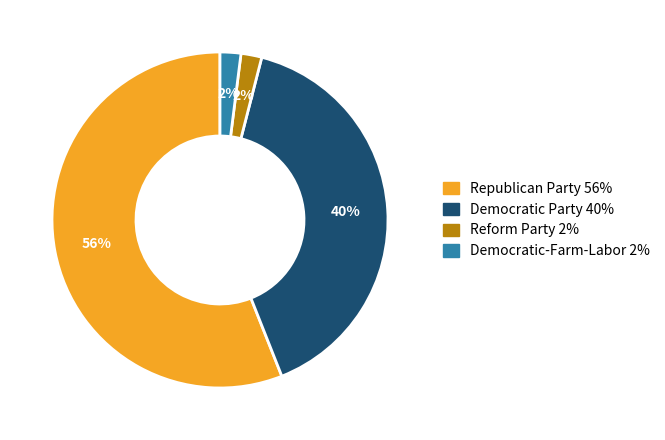

Combined, do Republican Party and Reform Party account for over 50%?

Yes